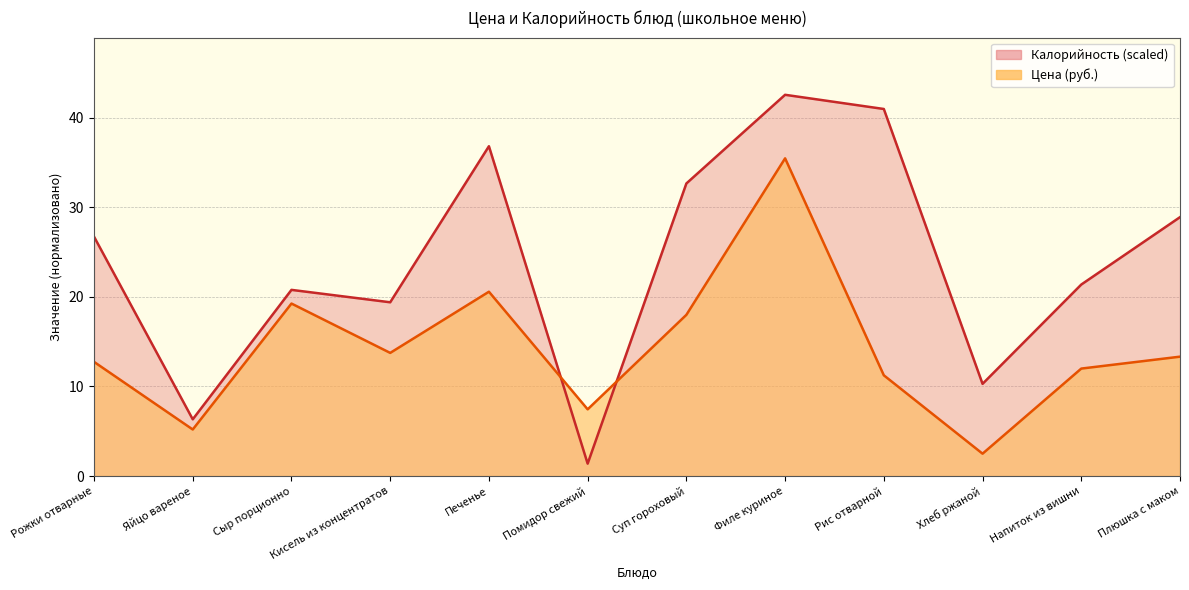

Which category has the highest value in the Калорийность series?

Филе куриное